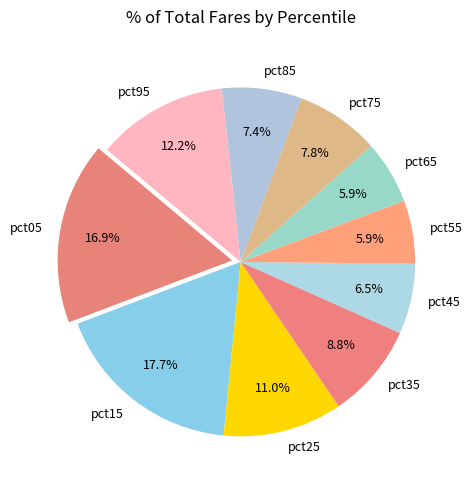

To the nearest percent, what portion does pct55 represent?

6%